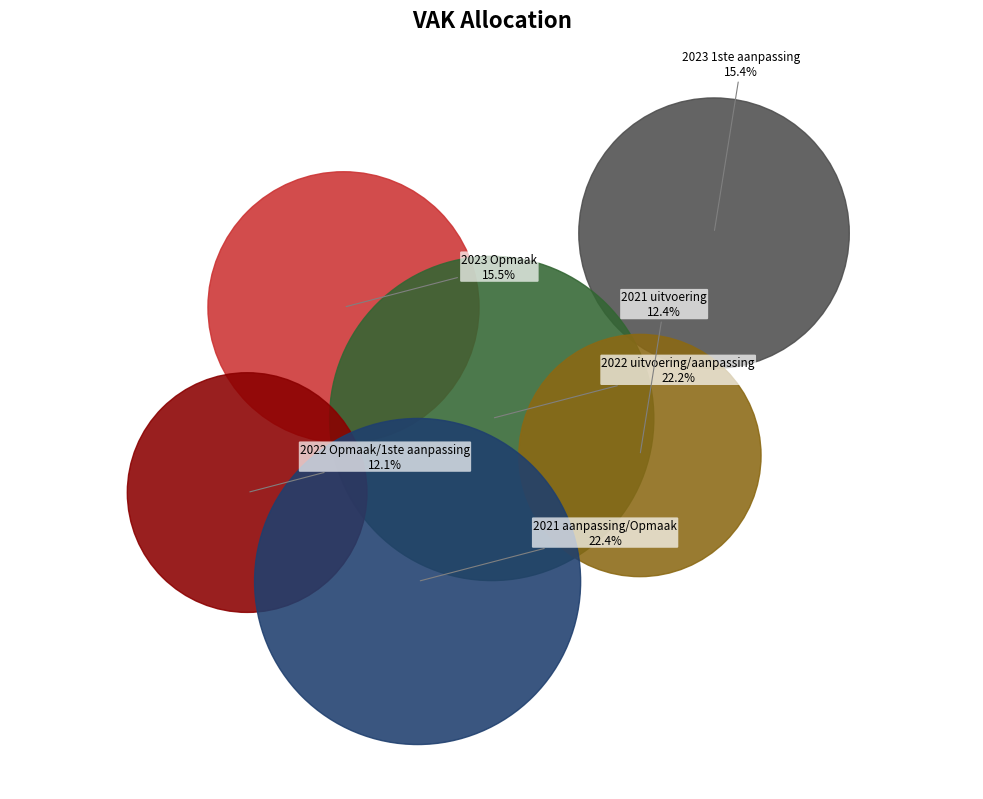

To the nearest percent, what is the difference between the 2023 1ste aanpassing and 2022 uitvoering/aanpassing slice percentages?

7%